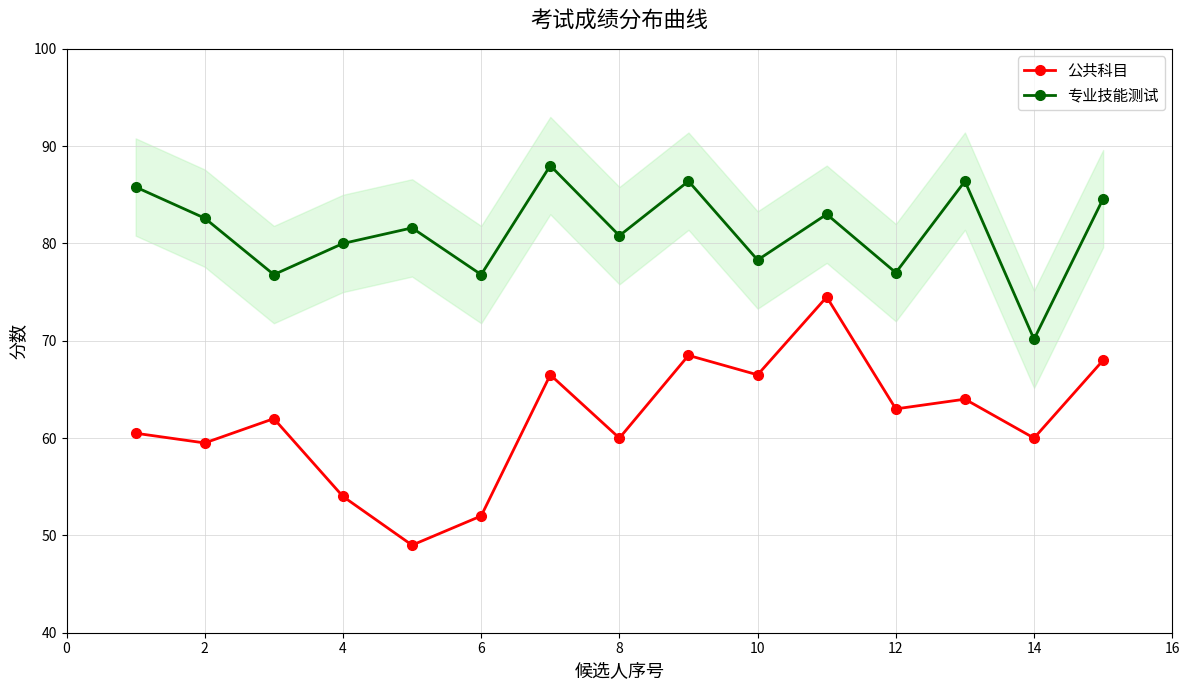

True or false: 公共科目 and 专业技能测试 cross at least once.

False